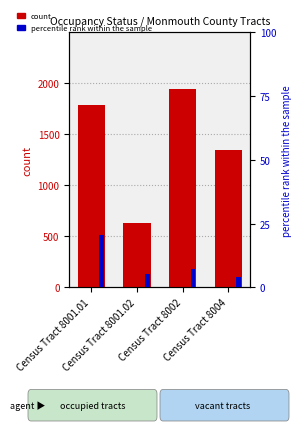

At which label is percentile rank within the sample closest to 12?

Census Tract 8002